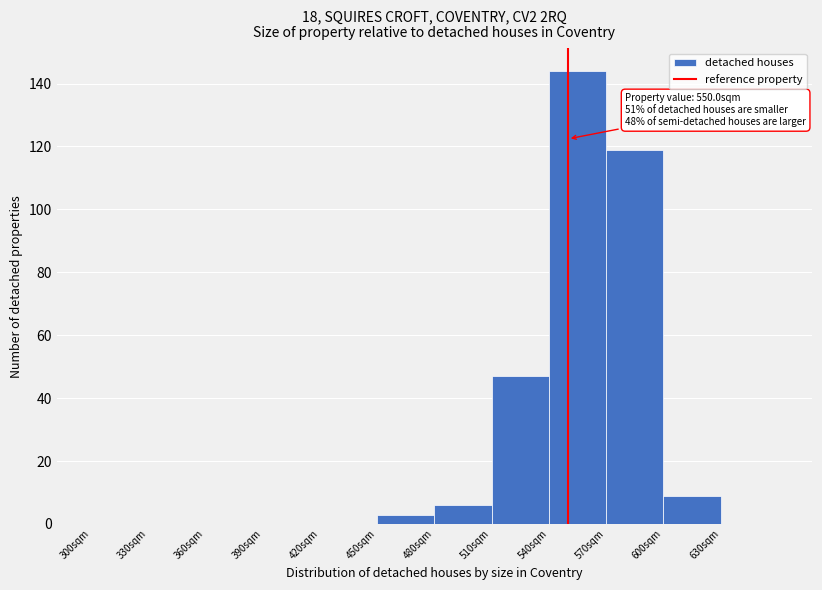

Over which range of the x-axis is the bar tallest?

540 to 570